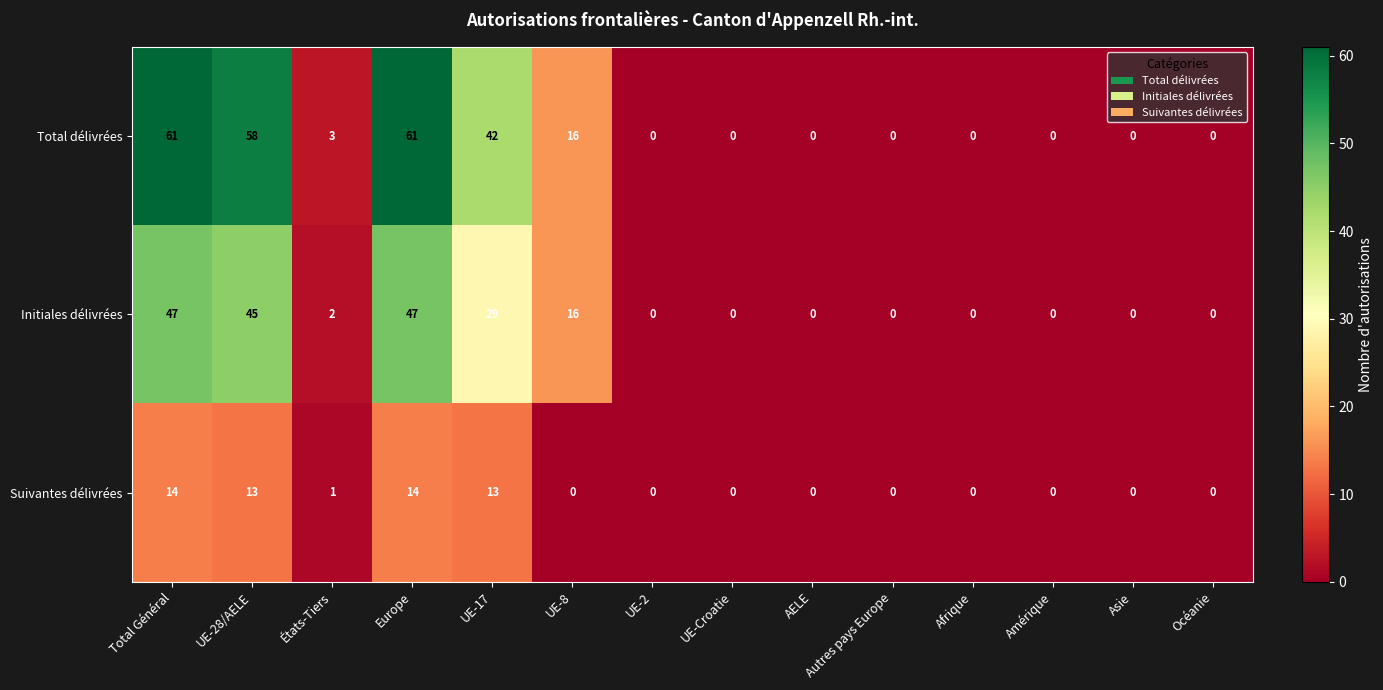

How many values in the Initiales délivrées series exceed 0?

6